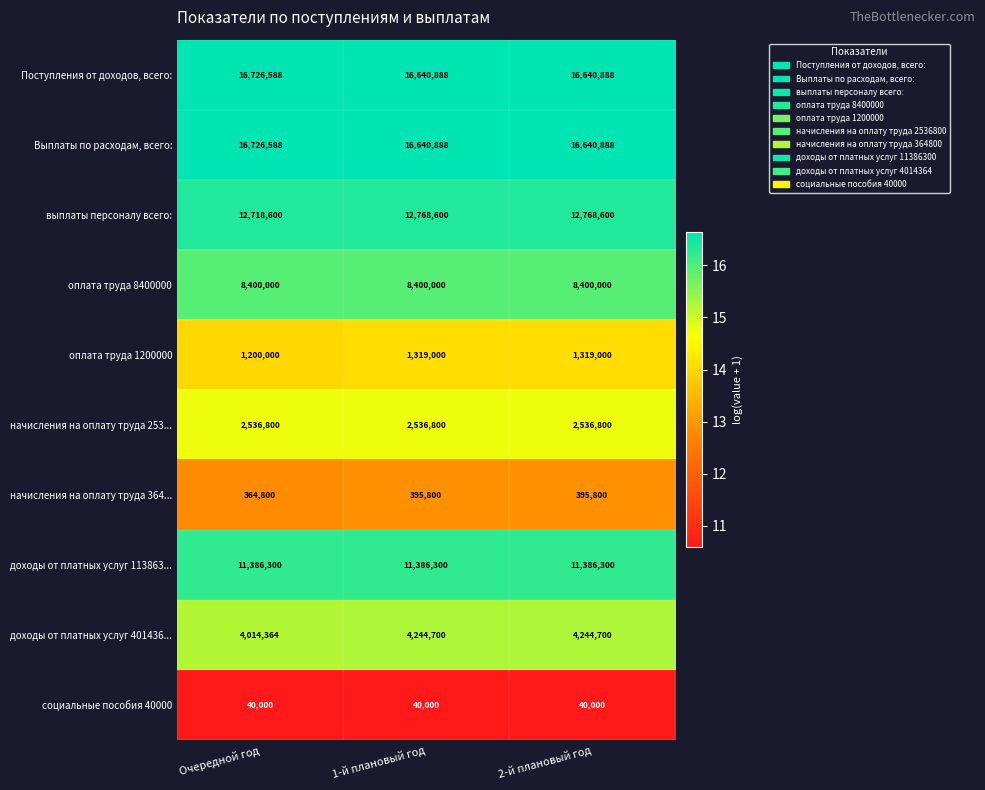

The value of оплата труда 8400000 at 1-й плановый год is 8400000. True or false?

True